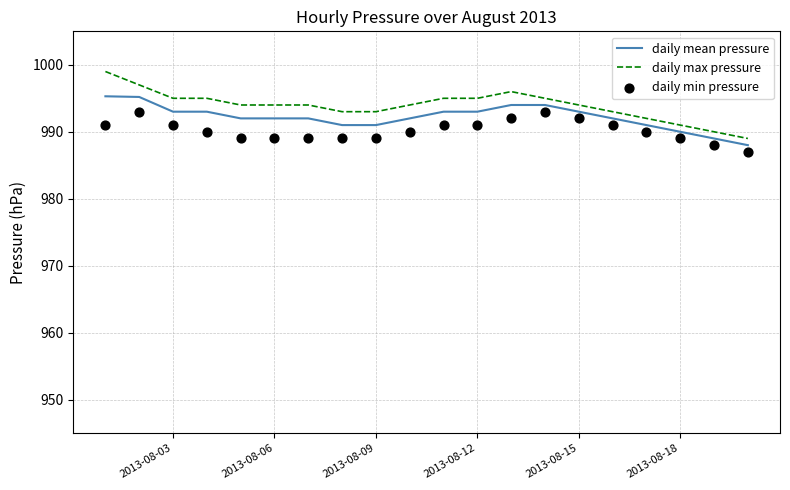

What are all the series names shown in the legend?

daily mean pressure, daily max pressure, daily min pressure